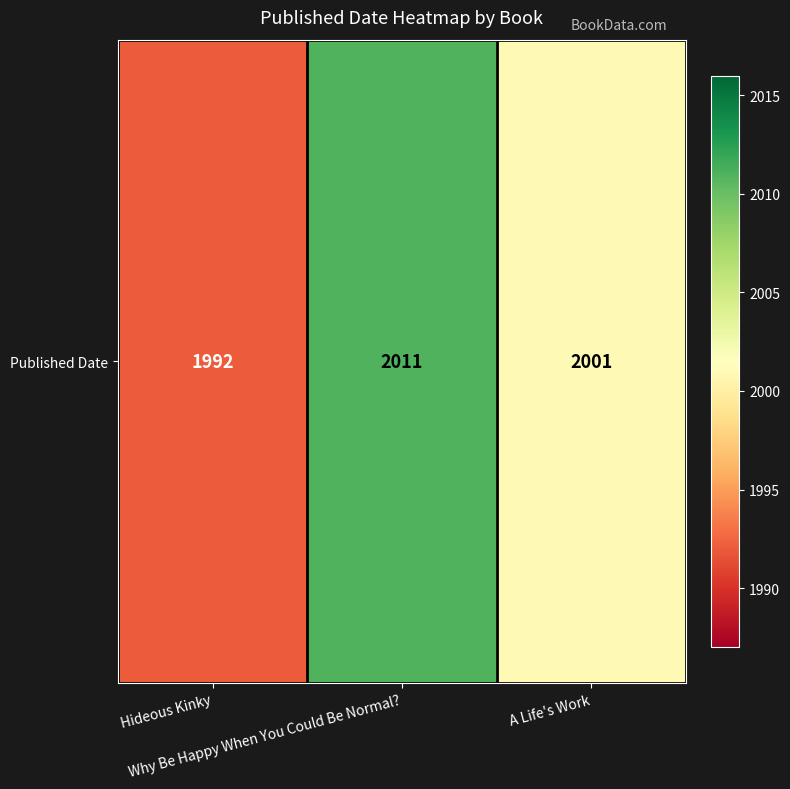

Reading left to right, what are all the values shown in this chart?

1992	2011	2001